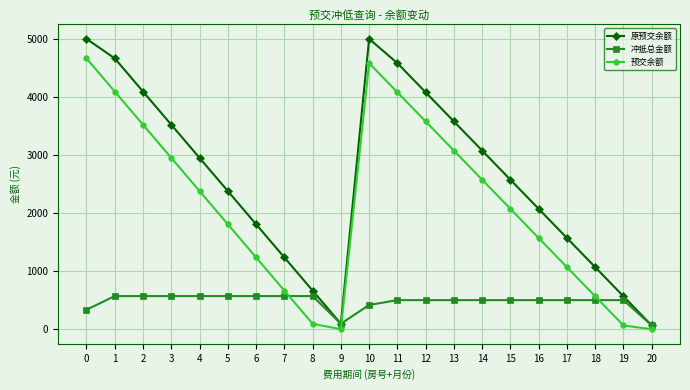

Count the number of data series in this chart.

3